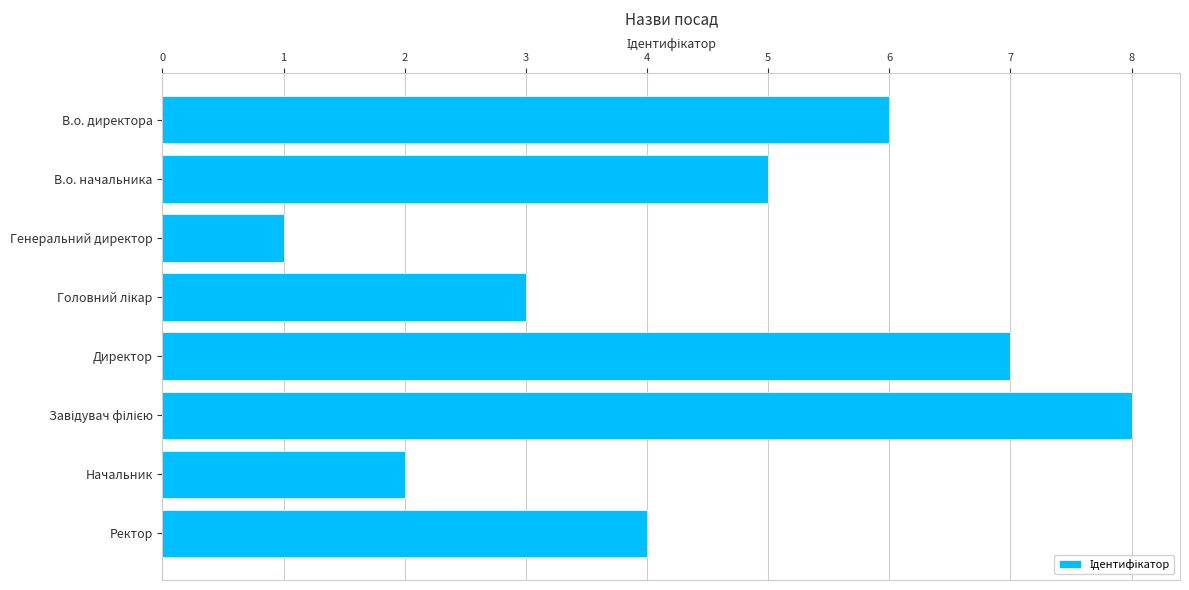

Reading top to bottom, what are all the values shown in this chart?

6	5	1	3	7	8	2	4